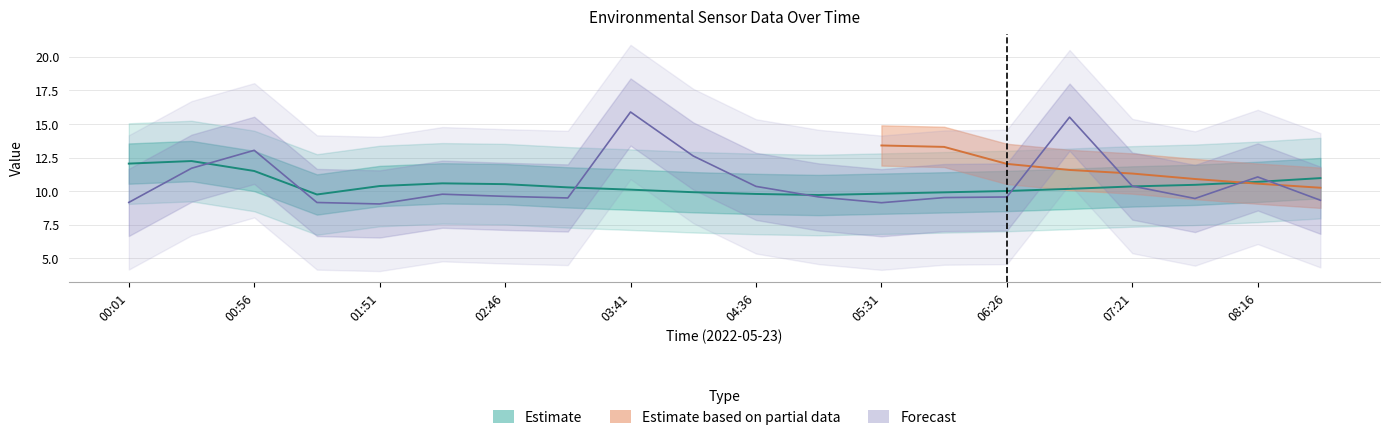

What is the difference between the highest and lowest values at 04:36?

0.6